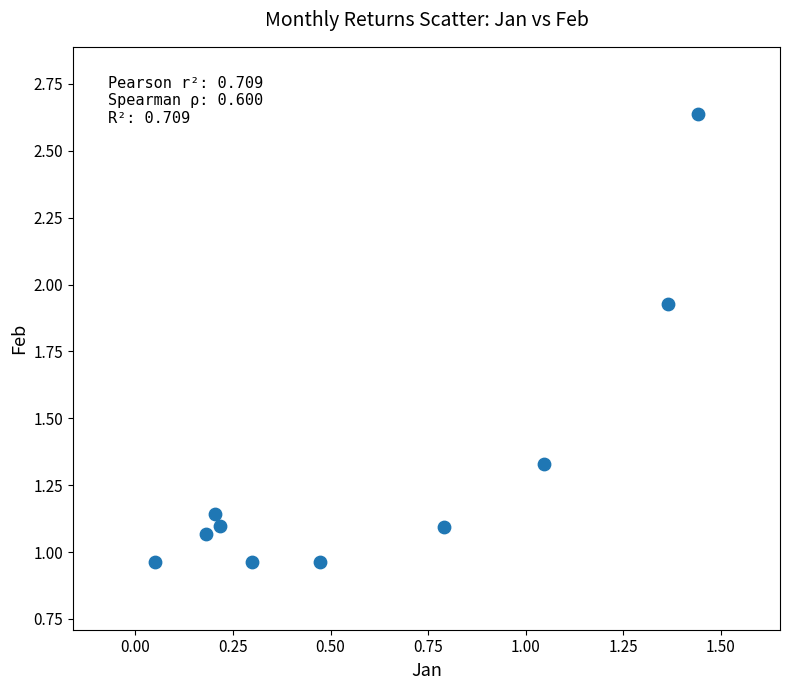

What is the range of X values (max minus min)?

1.4